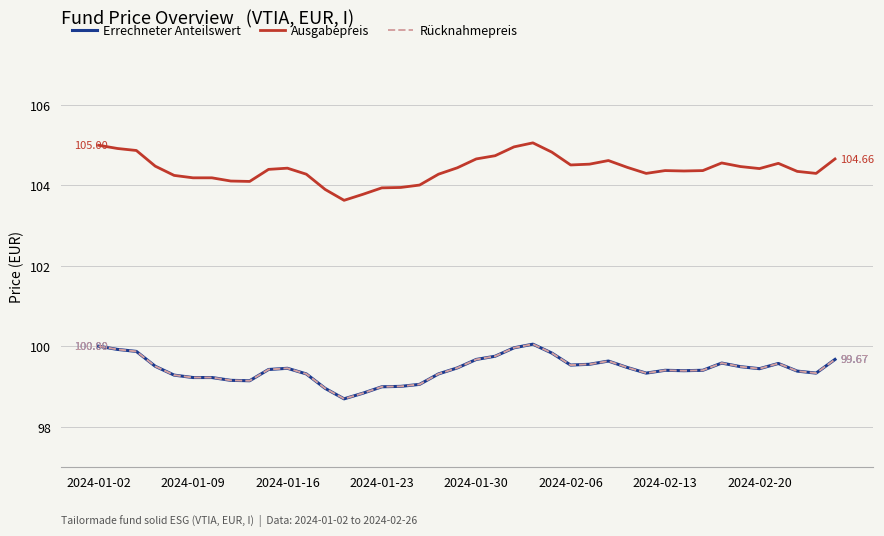

At which category does Rücknahmepreis reach its first local valley?

8